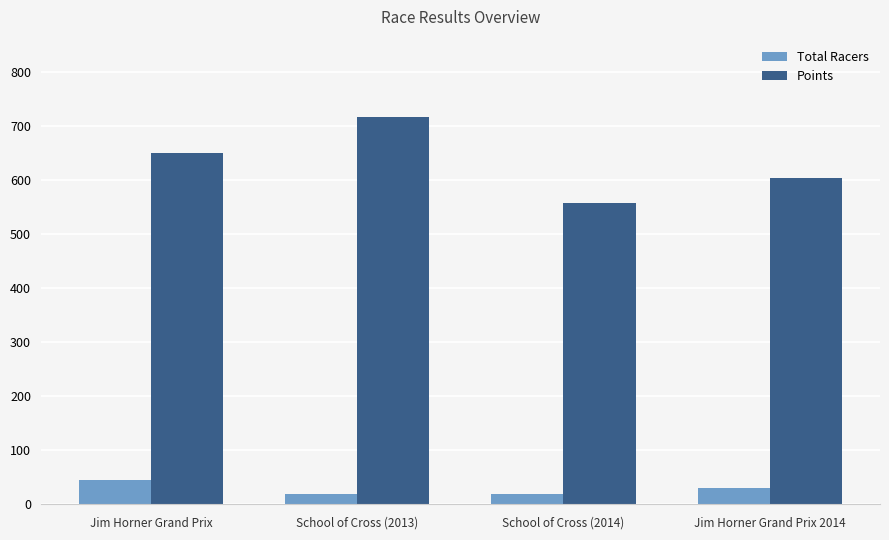

The value of Points at School of Cross (2014) is 558.0. True or false?

True